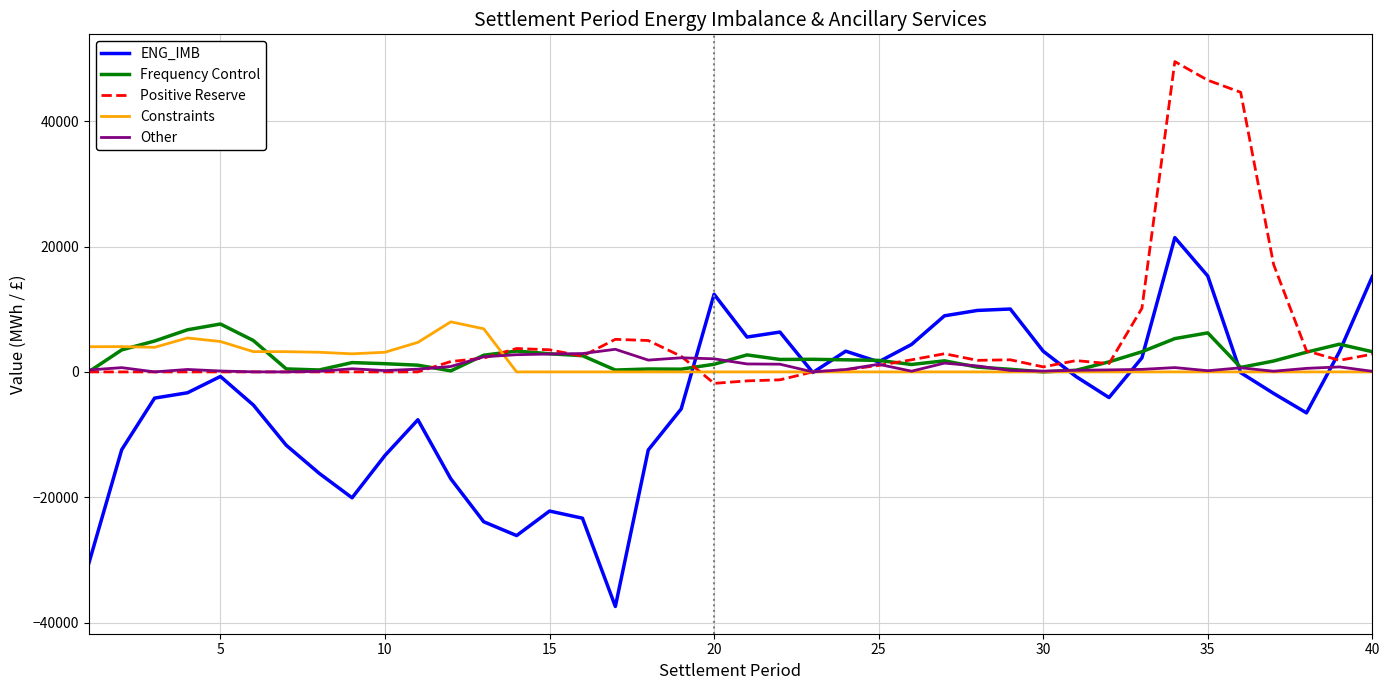

Which series has the largest range (max minus min)?

ENG_IMB